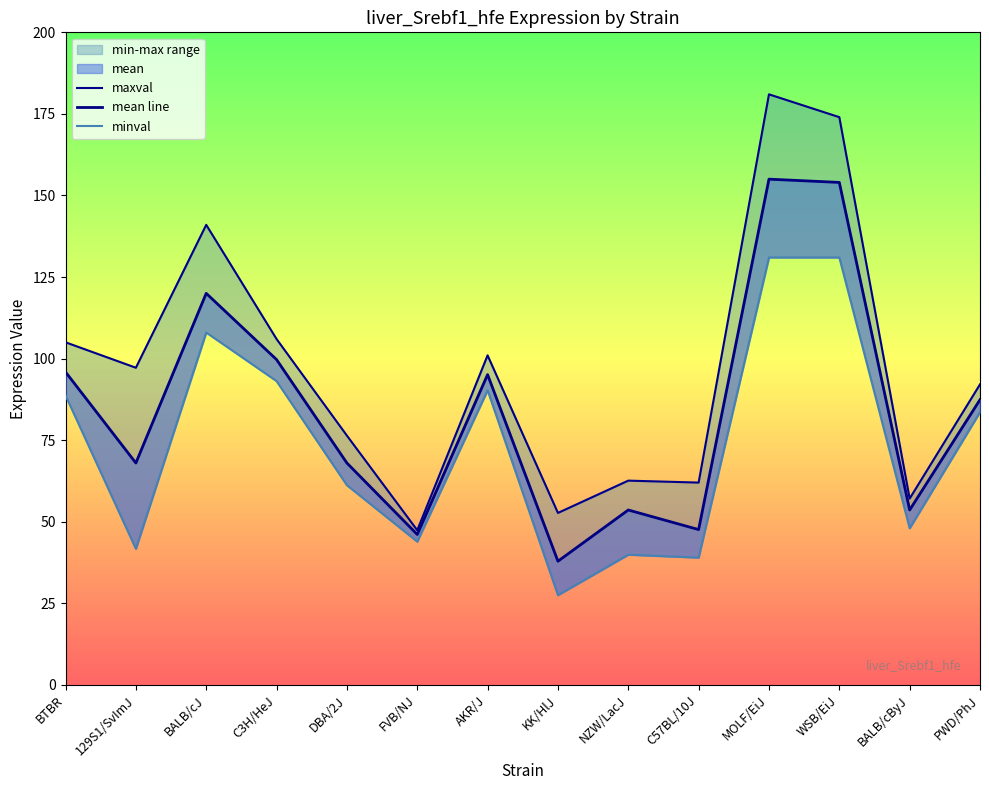

Reading left to right, list all the values displayed in this chart.

maxval: BTBR=105.0	129S1/SvImJ=97.2	BALB/cJ=141.0	C3H/HeJ=106.0	DBA/2J=76.4	FVB/NJ=47.4	AKR/J=101.0	KK/HlJ=52.7	NZW/LacJ=62.6	C57BL/10J=62.0	MOLF/EiJ=181.0	WSB/EiJ=174.0	BALB/cByJ=57.1	PWD/PhJ=92.1
mean line: BTBR=95.9	129S1/SvImJ=68.0	BALB/cJ=120.0	C3H/HeJ=99.7	DBA/2J=68.0	FVB/NJ=46.1	AKR/J=95.1	KK/HlJ=37.9	NZW/LacJ=53.6	C57BL/10J=47.6	MOLF/EiJ=155.0	WSB/EiJ=154.0	BALB/cByJ=53.6	PWD/PhJ=87.4
minval: BTBR=88.7	129S1/SvImJ=41.7	BALB/cJ=108.0	C3H/HeJ=93.1	DBA/2J=61.2	FVB/NJ=43.9	AKR/J=90.3	KK/HlJ=27.5	NZW/LacJ=39.9	C57BL/10J=39.0	MOLF/EiJ=131.0	WSB/EiJ=131.0	BALB/cByJ=48.0	PWD/PhJ=83.6